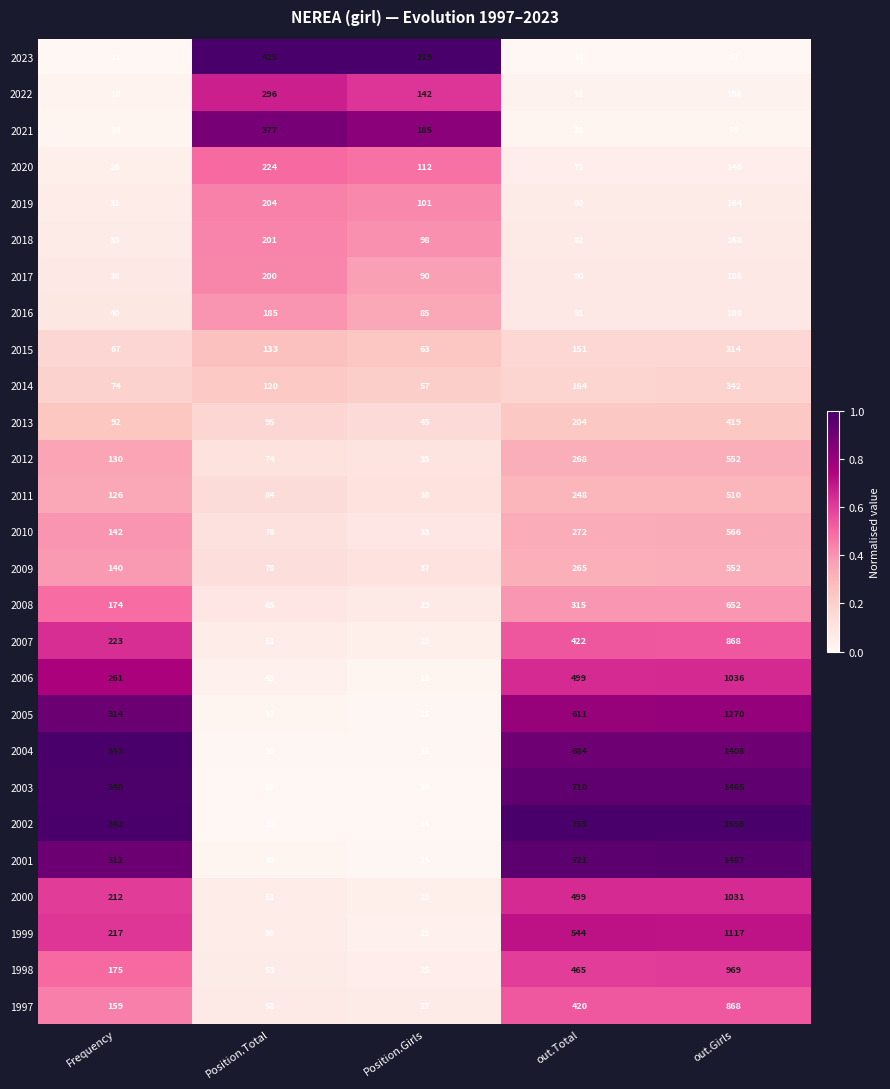

What is the average value of the 2001 series?

514